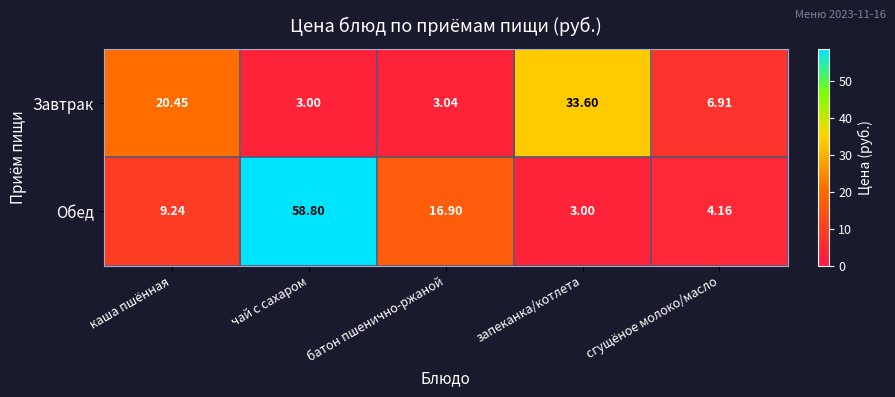

At which category does the chart reach its peak across all series?

чай с сахаром